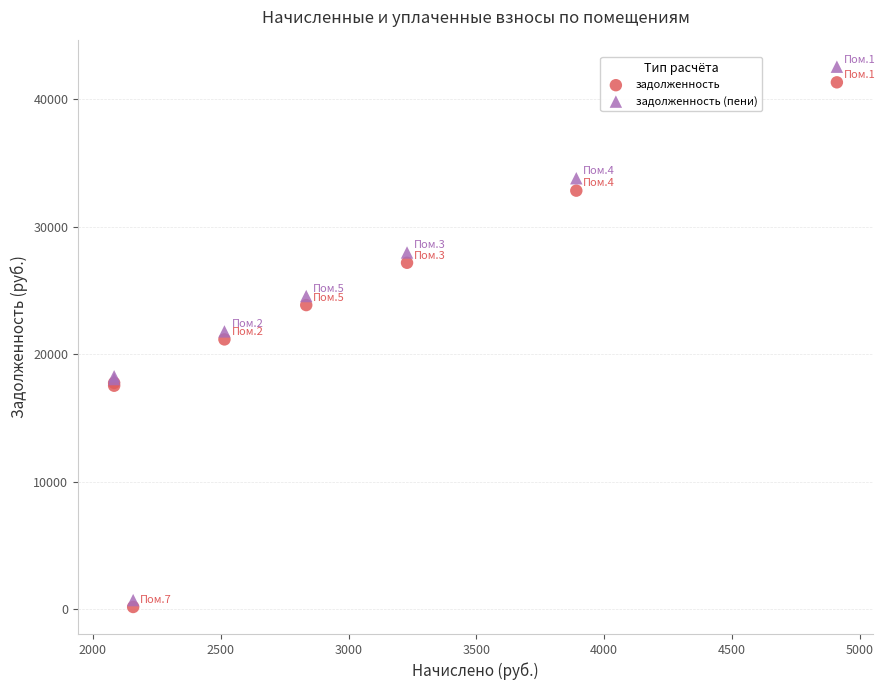

Which series has the largest Y range (max minus min)?

задолженность (пени)